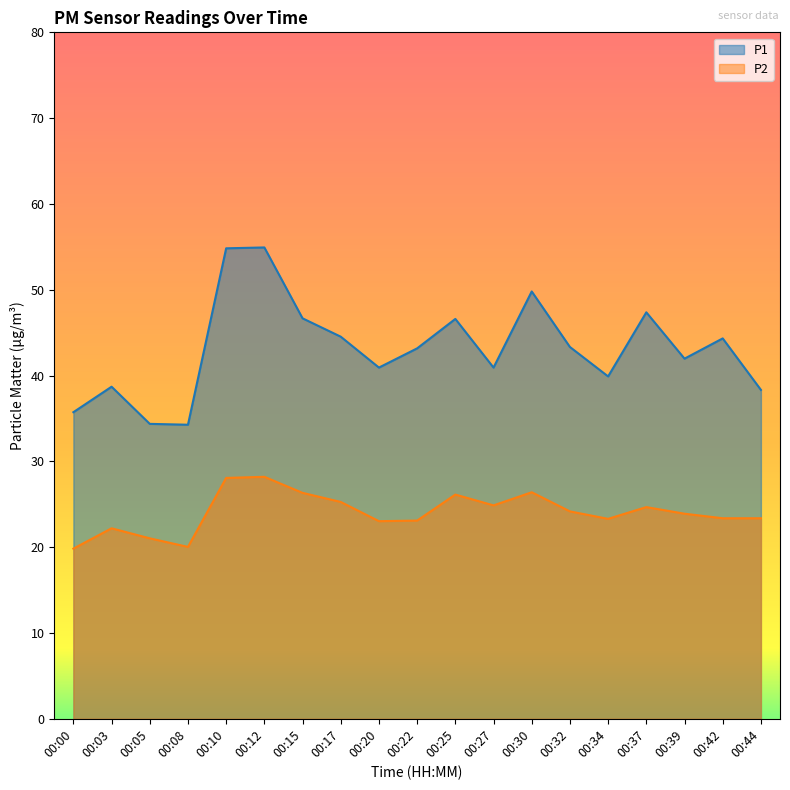

Where is P2 nearest to the value 24?

00:39